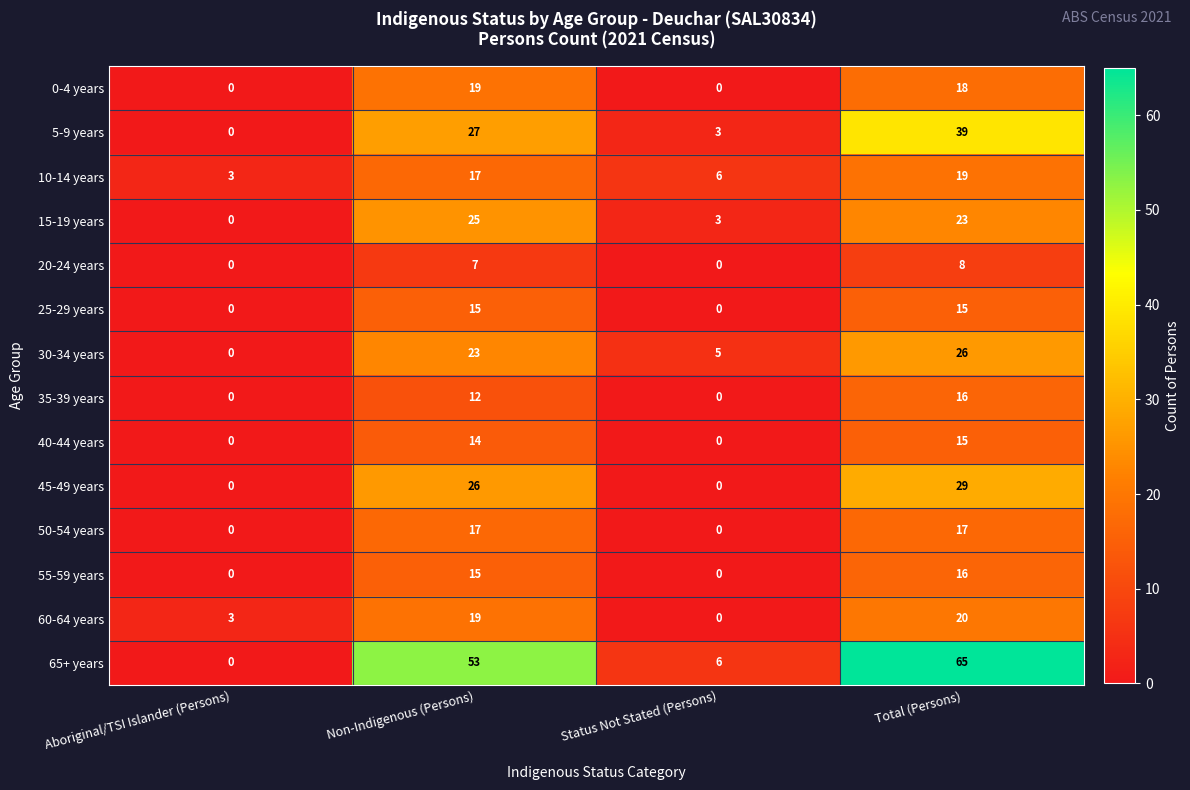

At which category is the sum across all series the highest?

Total (Persons)